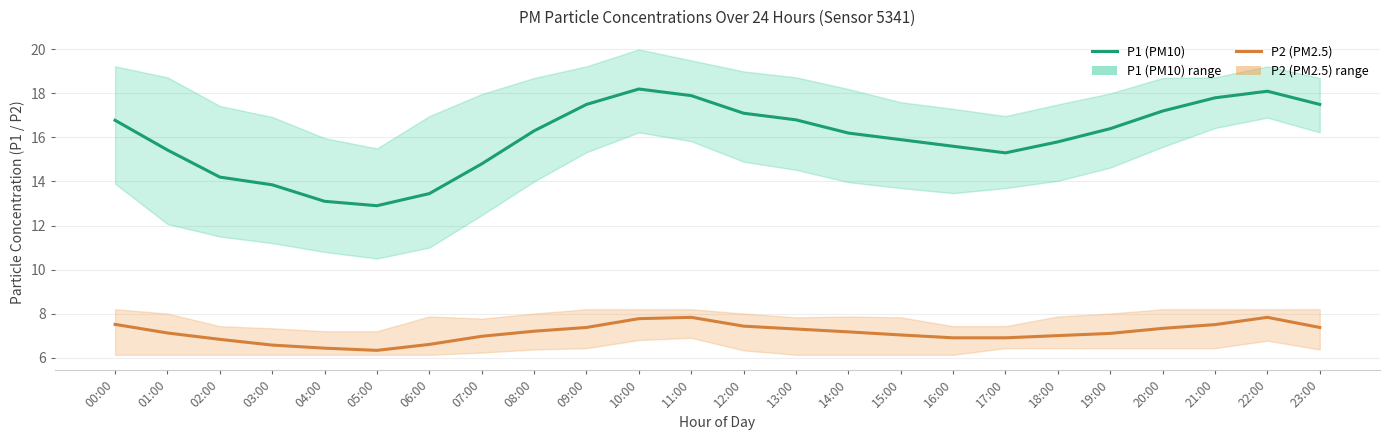

What is the smallest value displayed?

6.3